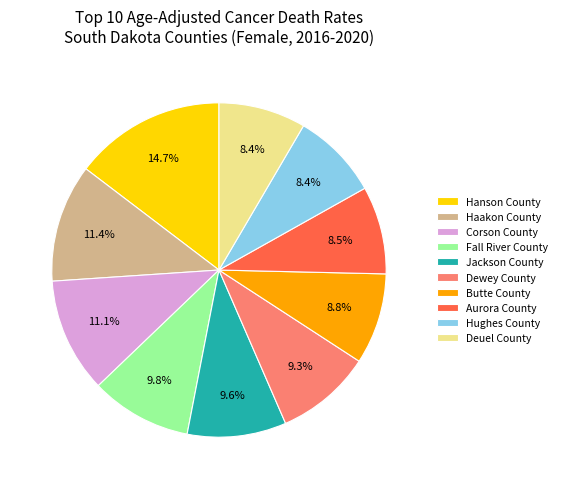

What is the ratio of the value at Deuel County to the value at Jackson County?

0.9